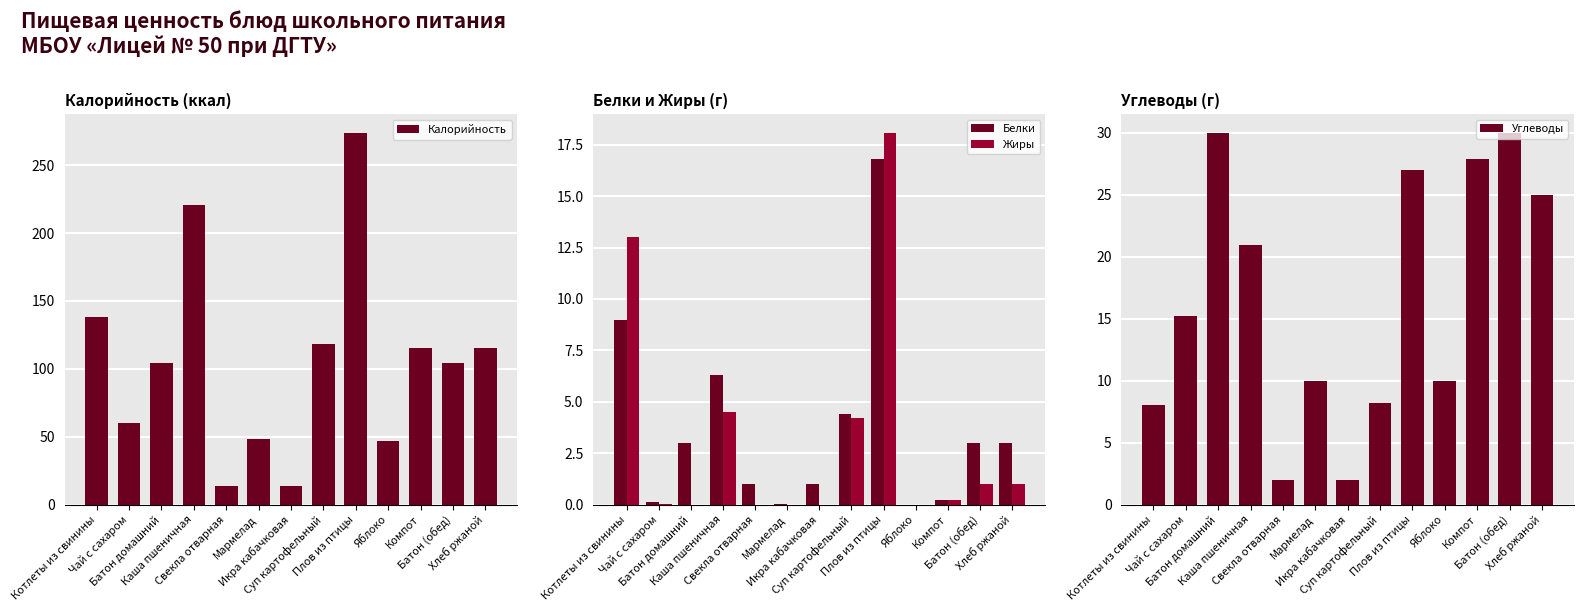

What are all the series names shown in the legend?

Калорийность, Белки, Жиры, Углеводы